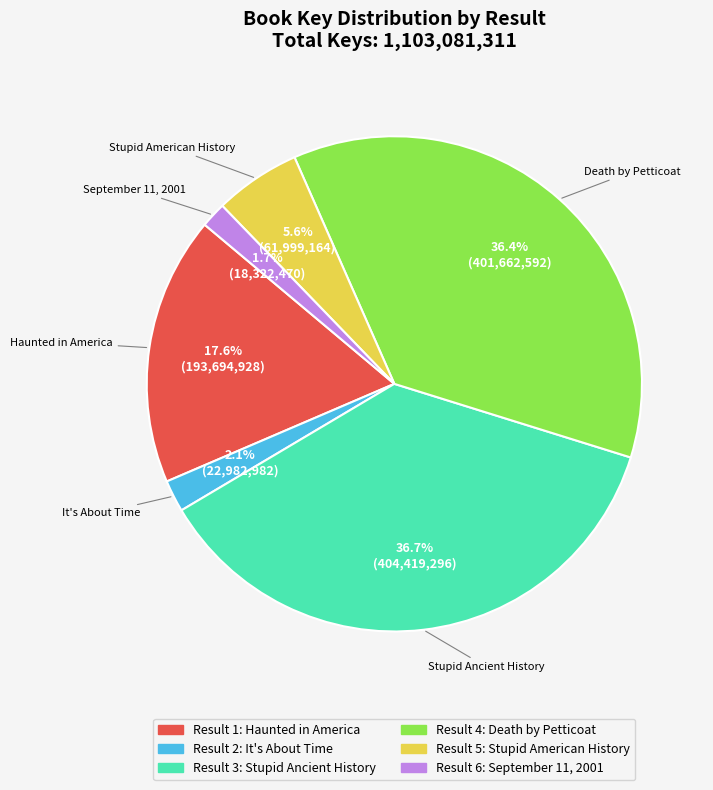

Count the number of slices in the pie.

6